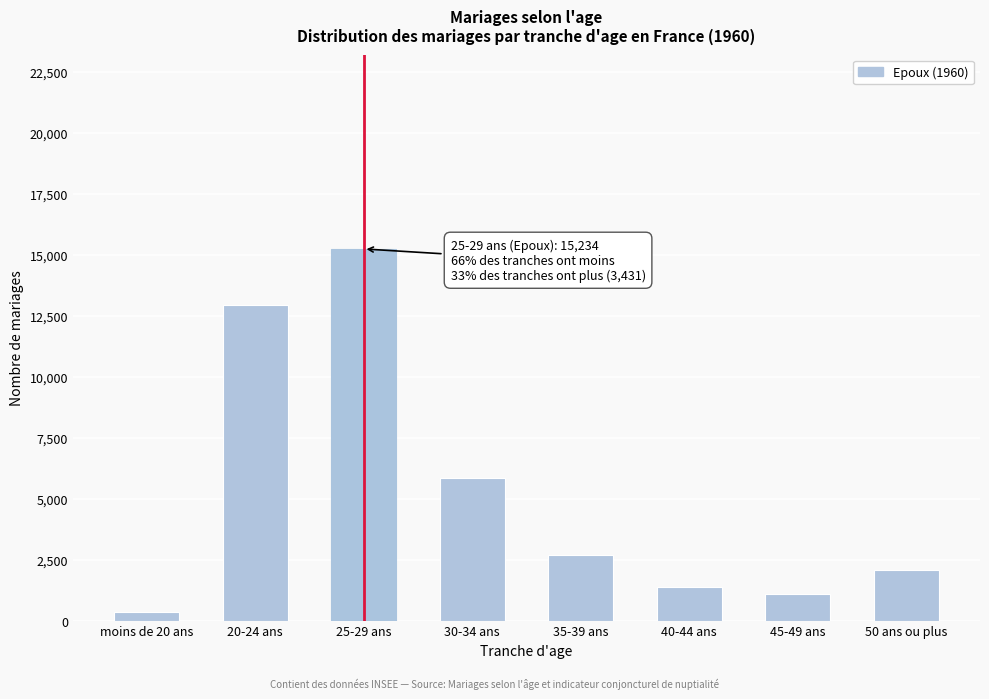

Reading left to right, list all the values displayed in this chart.

356	12943	15234	5839	2672	1387	1082	2061